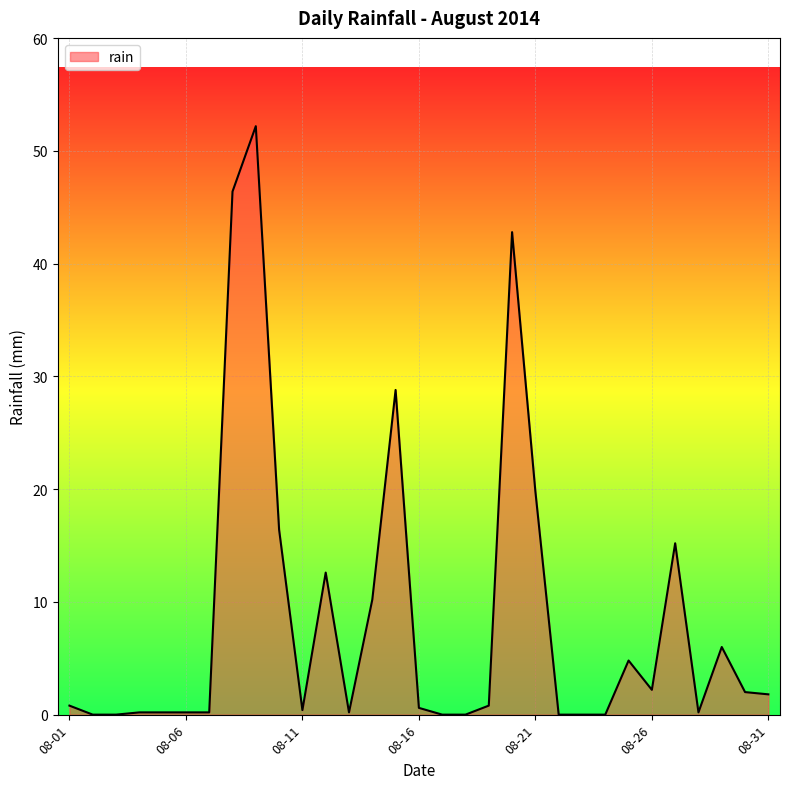

What is the difference between the maximum and minimum values?

52.2